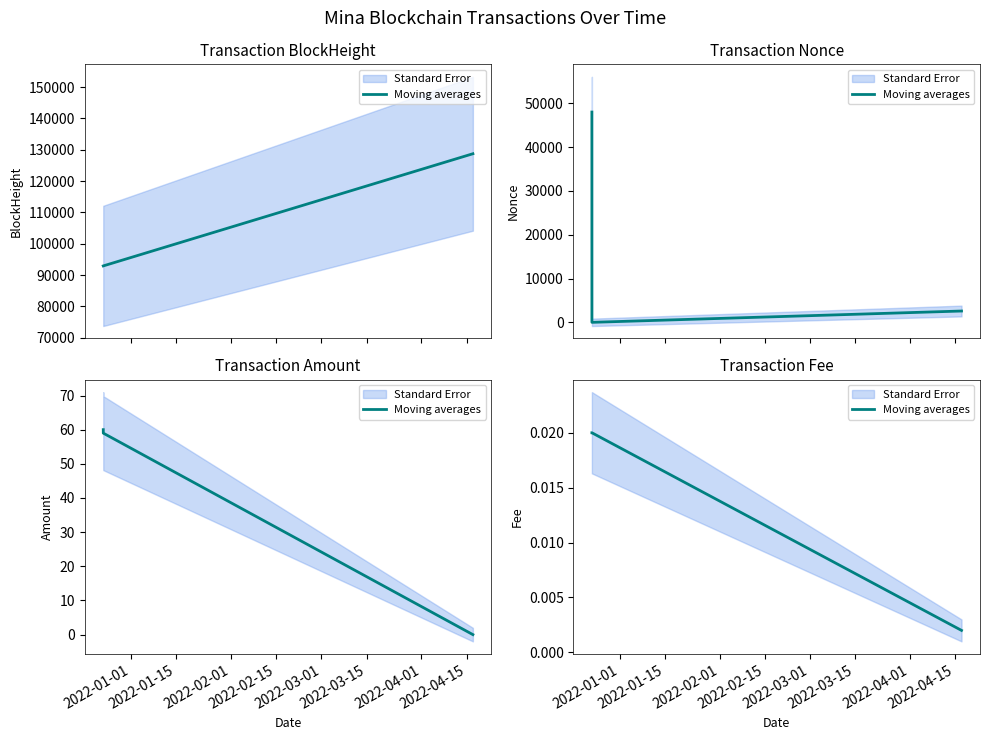

Count the values in the range 0 to 1.

3